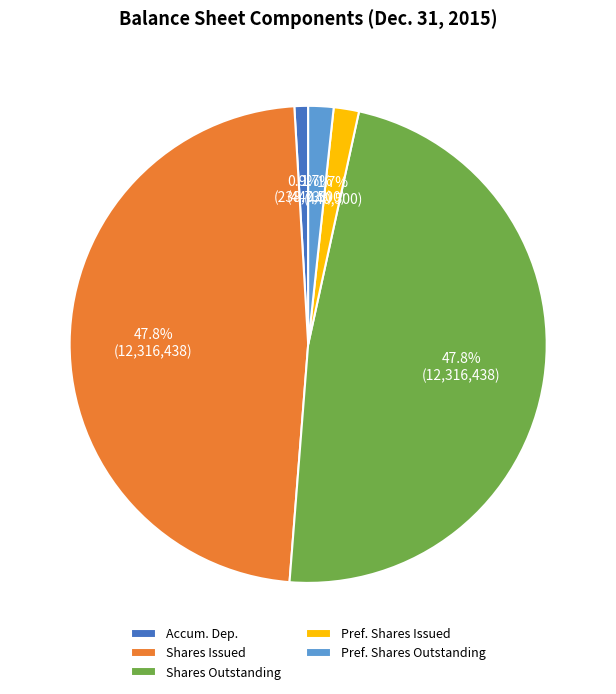

How many slices are in this pie chart?

5